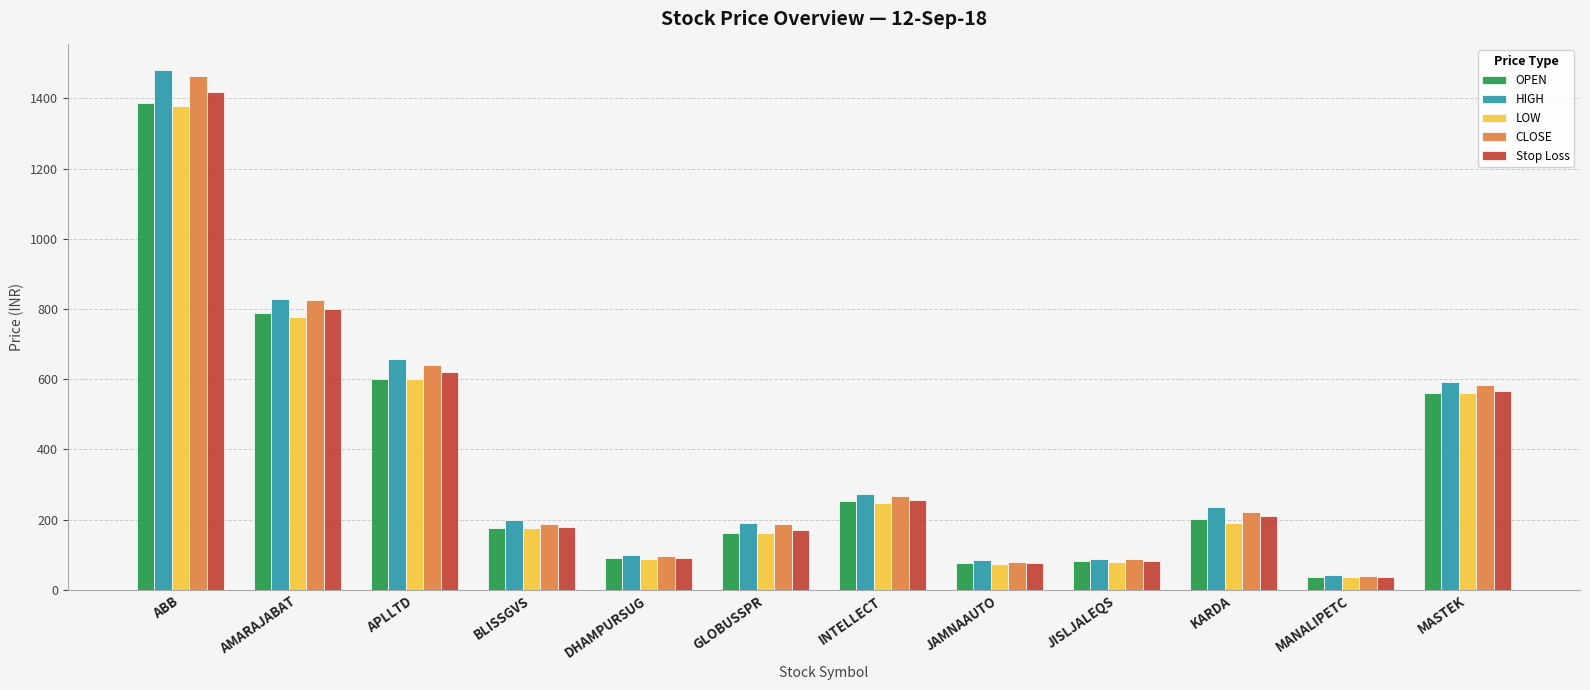

How many categories are shown in the chart?

12